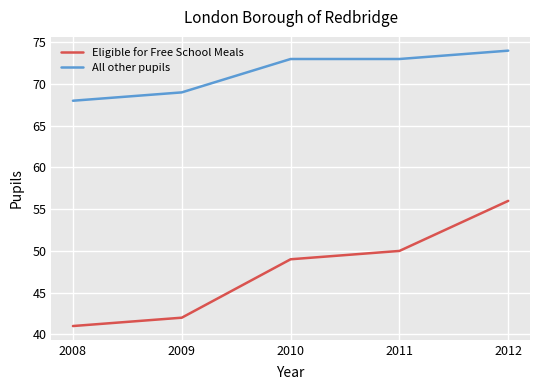

What is the average value of the All other pupils series?

71